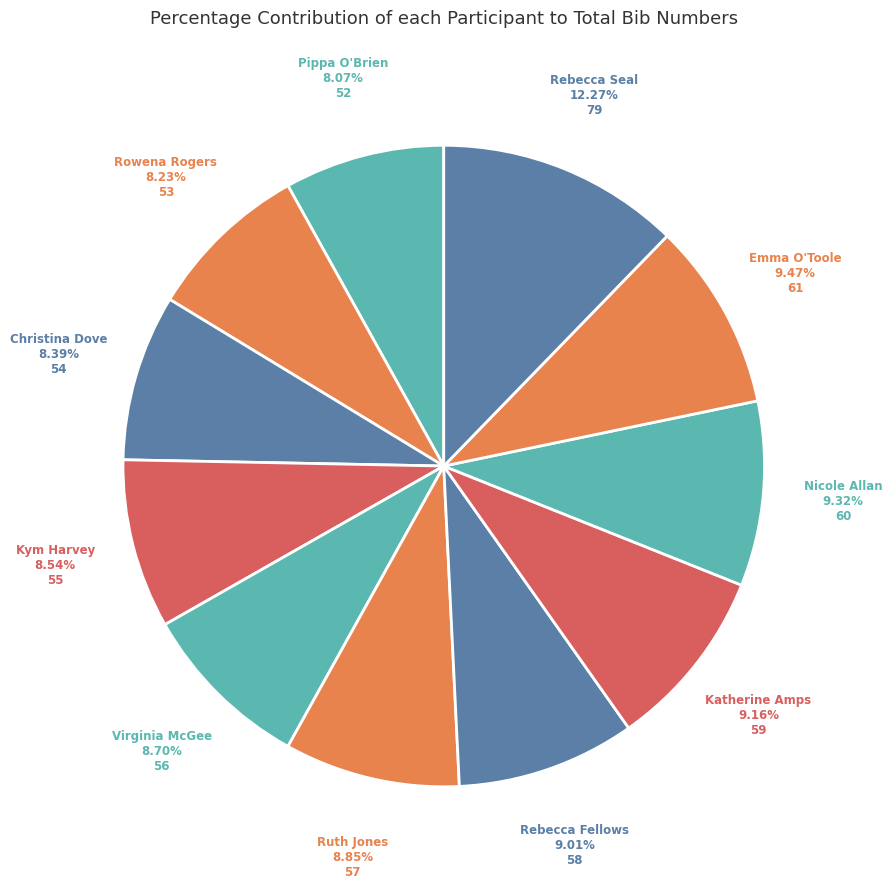

How many segments does this pie chart have?

11